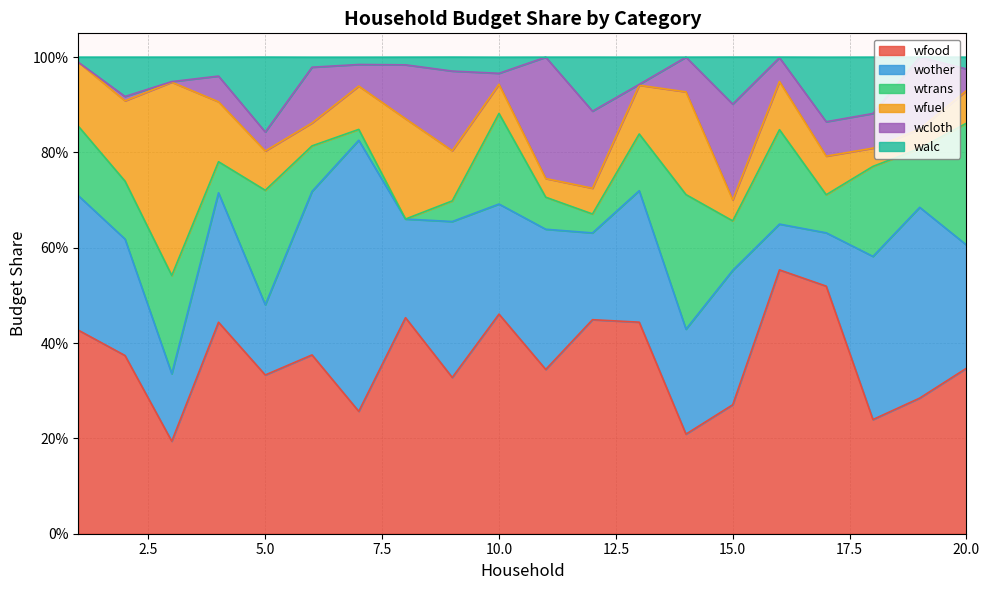

At which label does wfood reach its minimum?

3